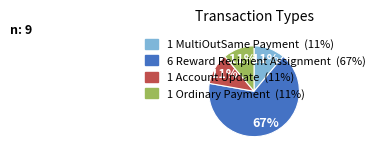

To the nearest percent, what is the average slice percentage?

25%